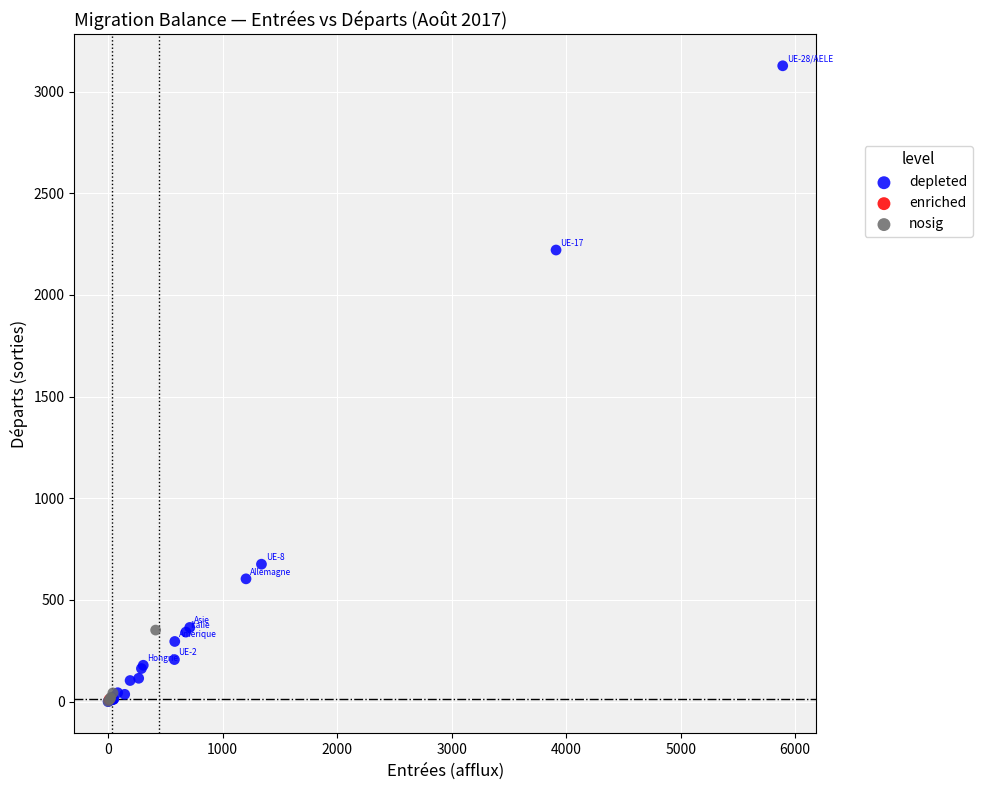

What are all the series names shown in the legend?

depleted, enriched, nosig